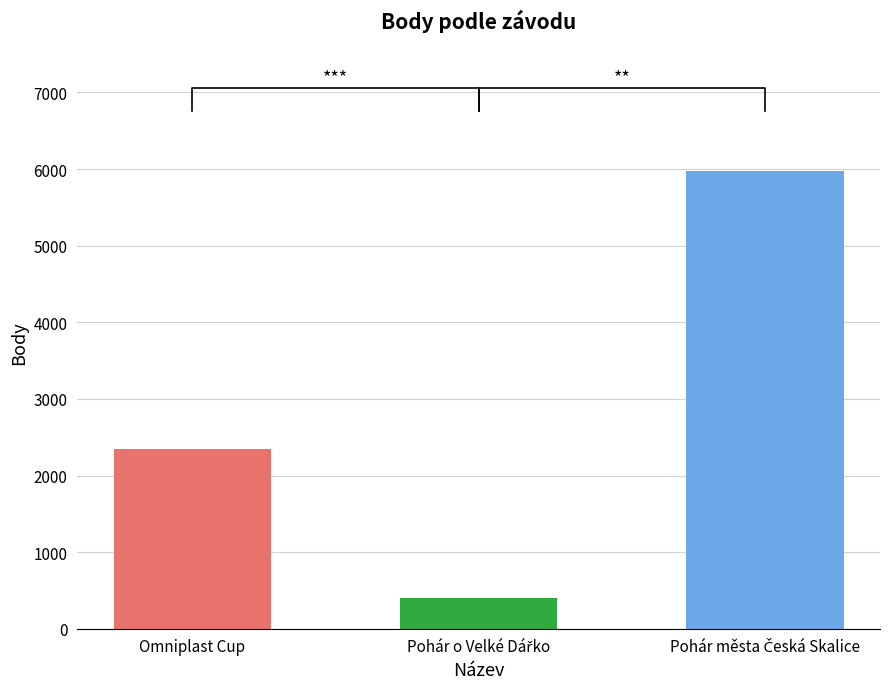

The value at Pohár o Velké Dářko is 402. True or false?

True